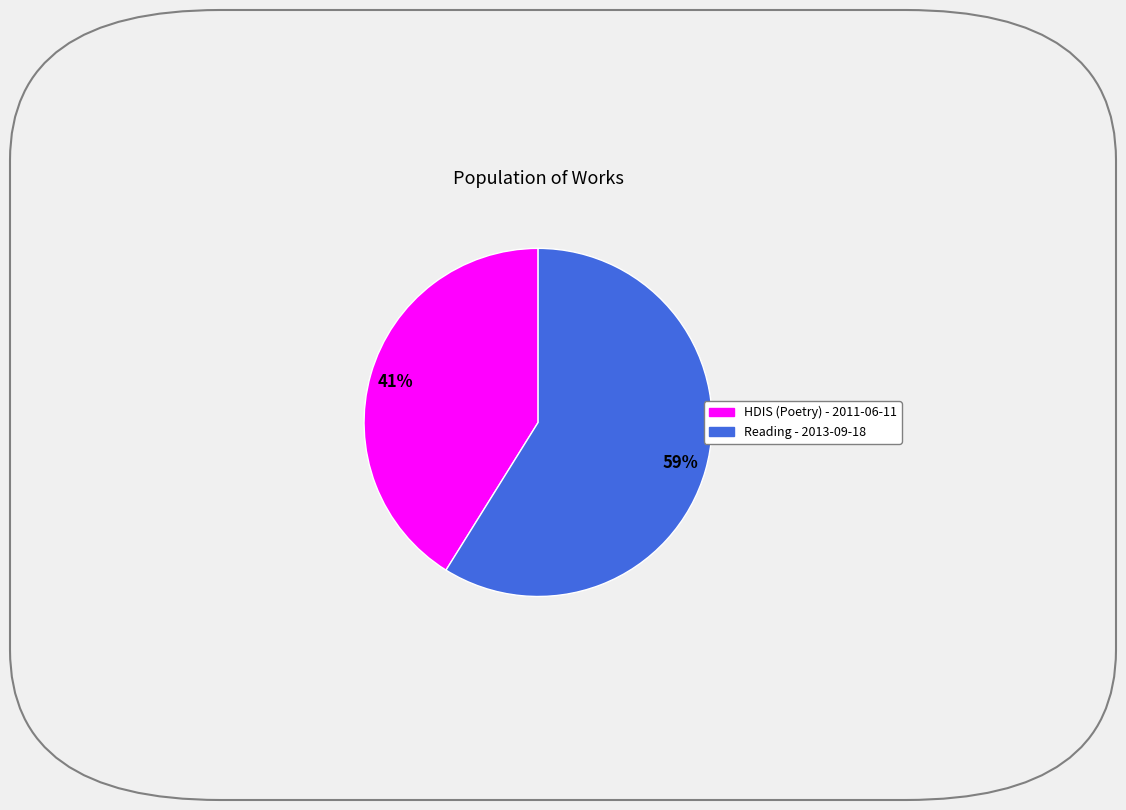

Is Reading - 2013-09-18 the majority of the pie?

Yes